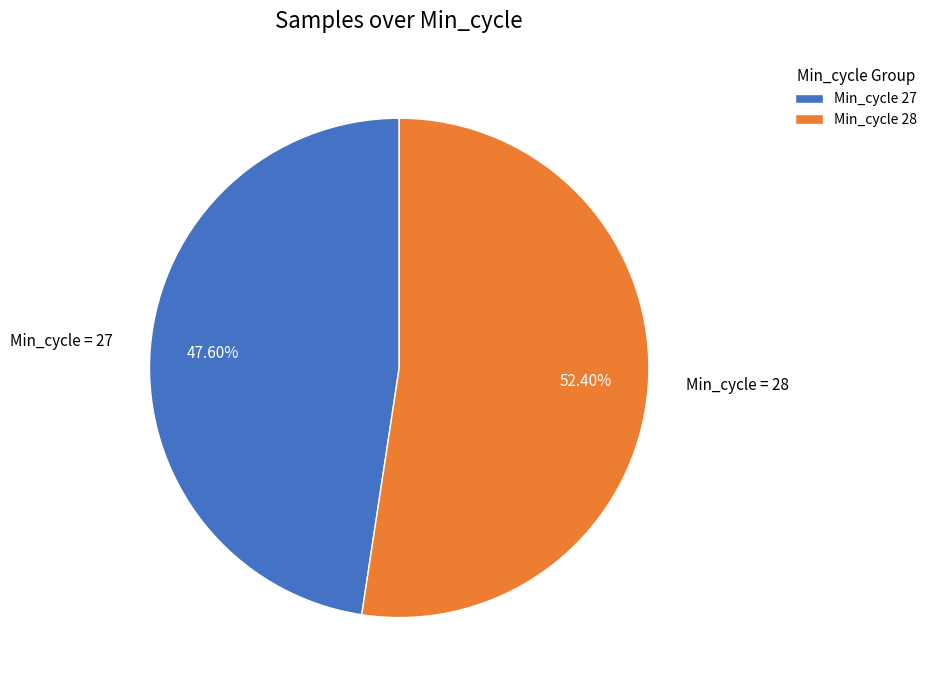

Combined, do Min_cycle 28 and Min_cycle 27 account for over 50%?

Yes